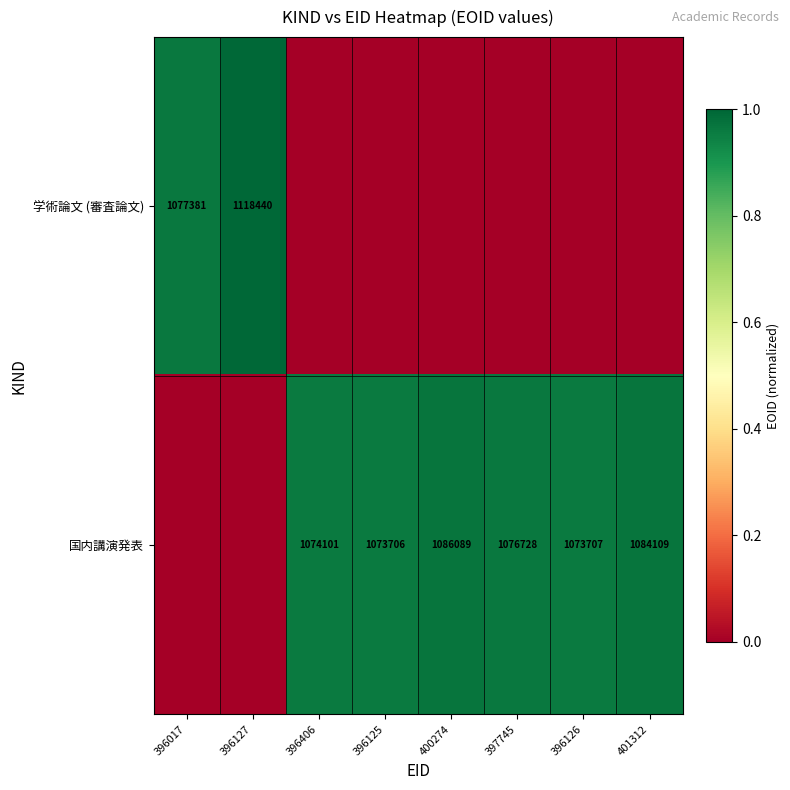

The 国内講演発表 series shows 0.3 at 397745. True or false?

False